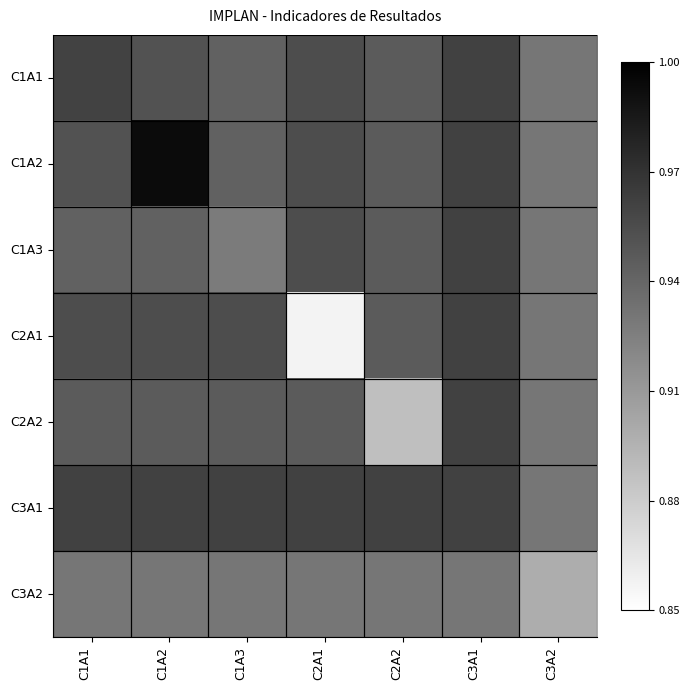

Rank the series at C3A1 from lowest to highest value.

C3A2, C1A1, C1A2, C1A3, C2A1, C2A2, C3A1